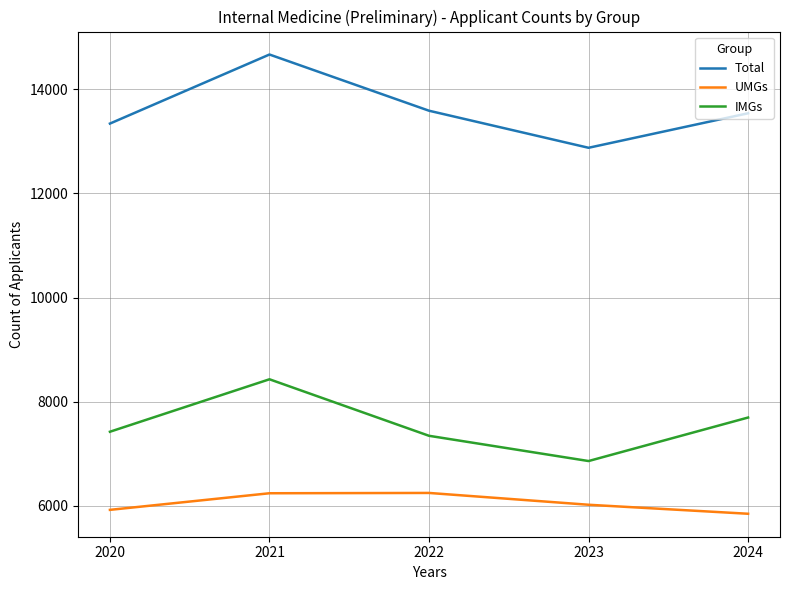

How many series are shown in this chart?

3